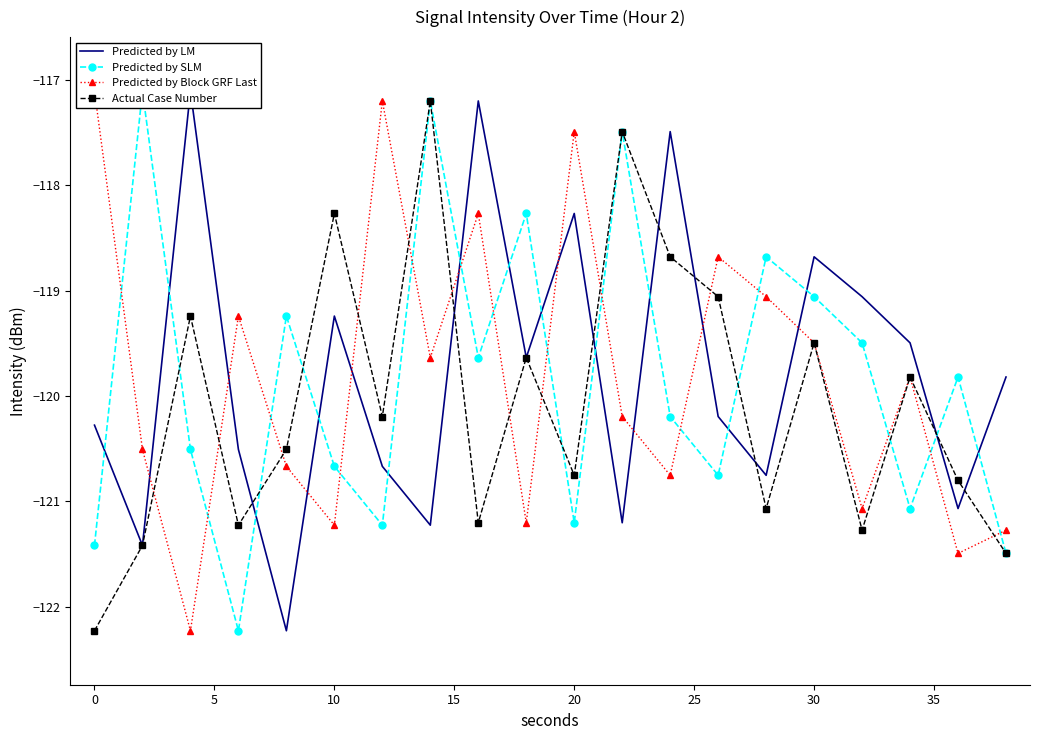

What is the value of the Predicted by Block GRF Last point at the 19th from the left?

-121.5